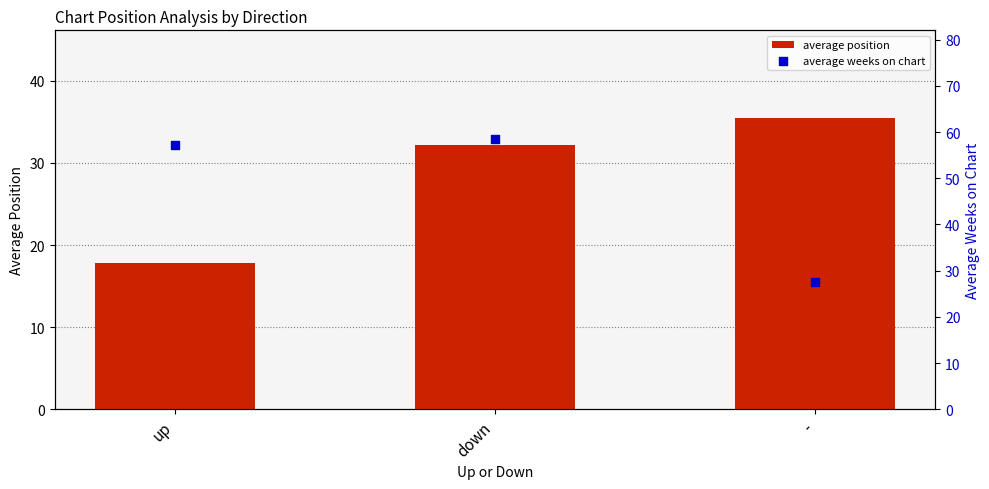

At which category is the sum across all series the highest?

down